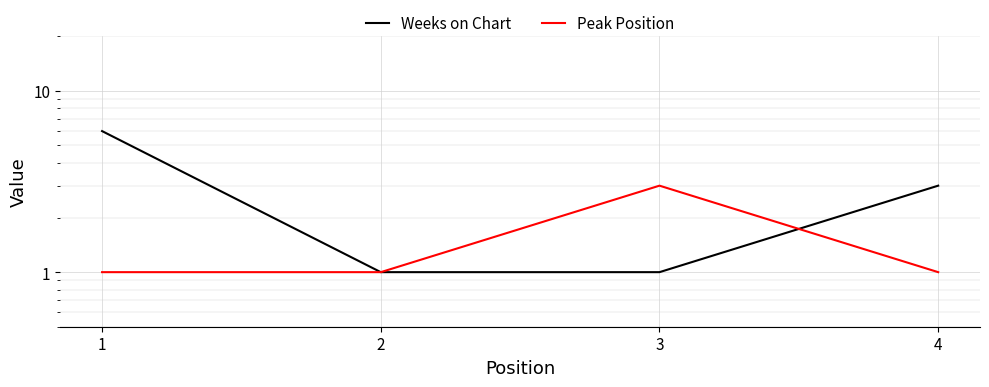

Where does the Weeks on Chart series first go above 3?

1